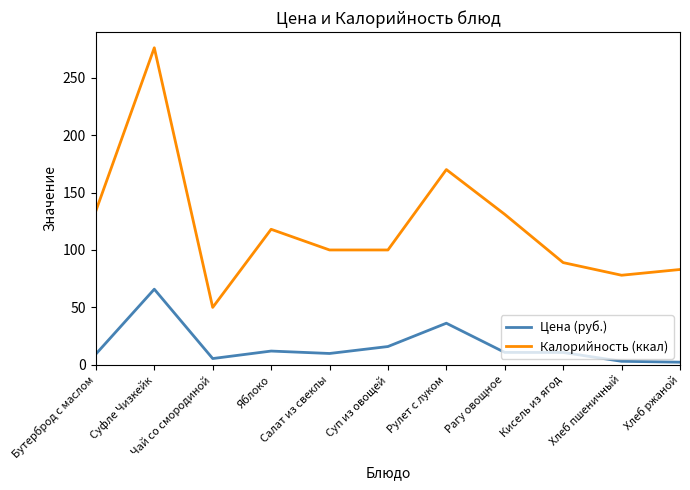

True or false: Цена (руб.) and Калорийность (ккал) intersect in this chart.

False